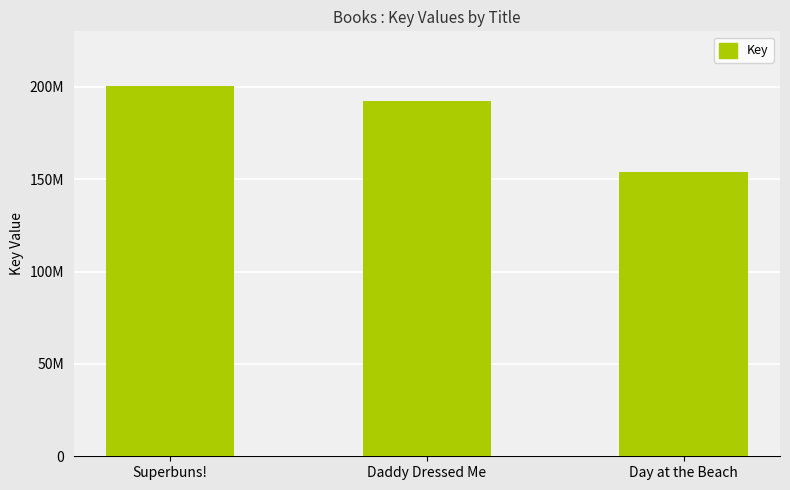

Which category has the lowest value across all series?

Day at the Beach